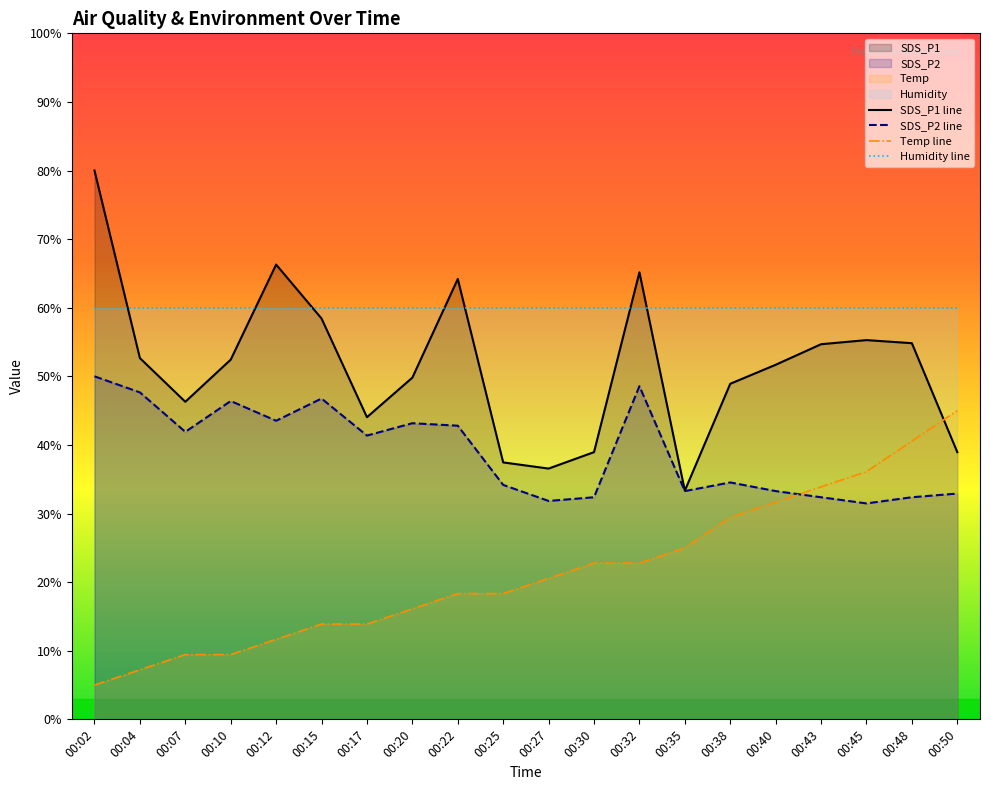

Which series changed the most between 00:20 and 00:32?

SDS_P1 line